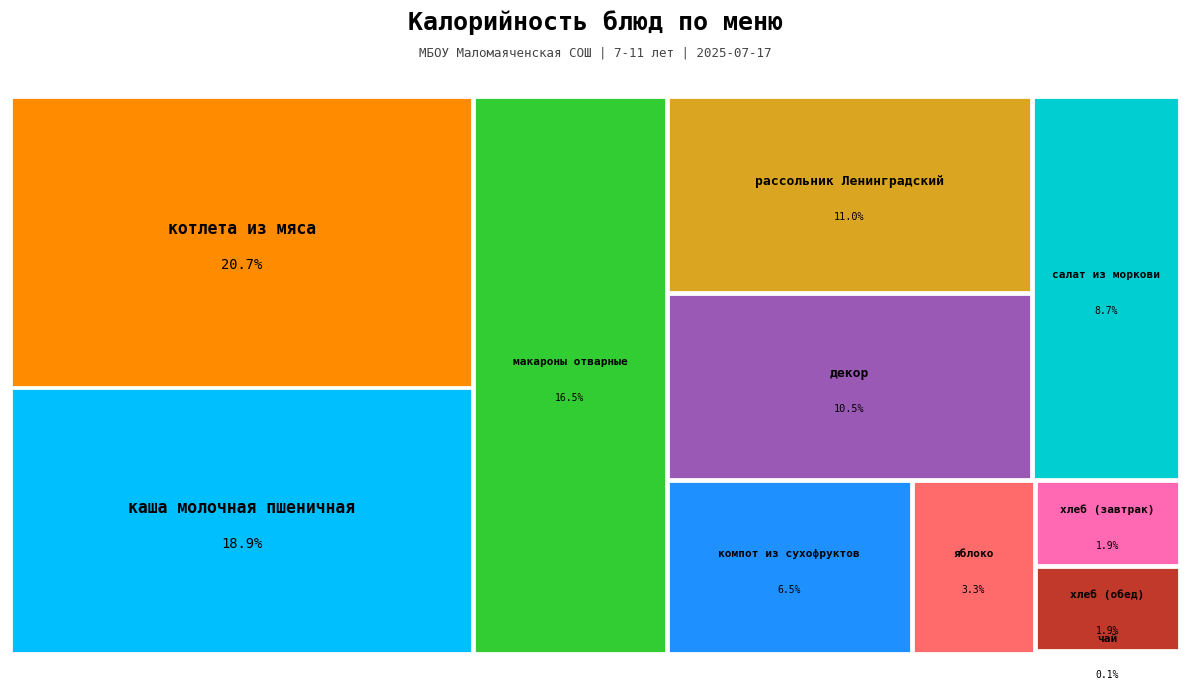

What is the smallest slice in the pie chart?

чай